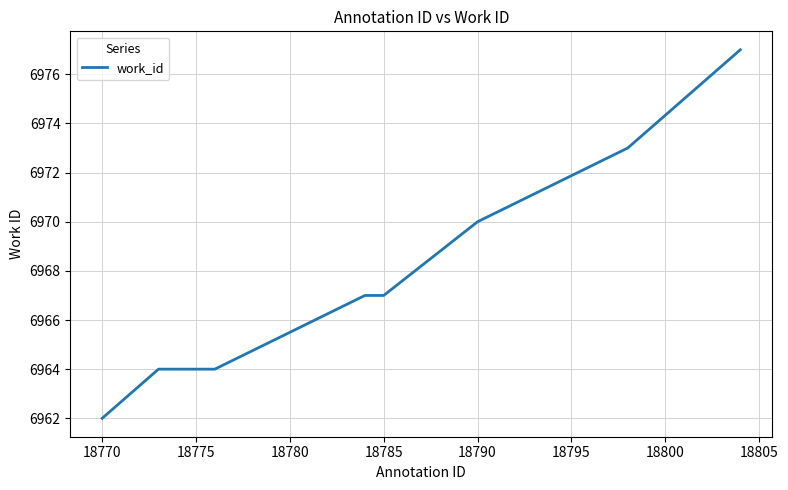

Reading left to right, transcribe all the data shown in this chart.

6962	6964	6964	6964	6964	6967	6967	6970	6973	6977